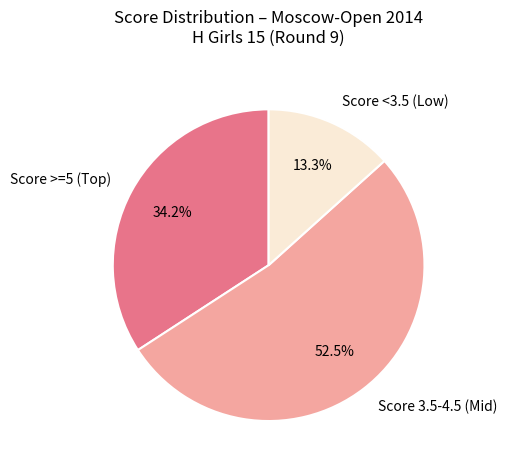

What portion of the pie excludes Score 3.5-4.5 (Mid)?

47.5%